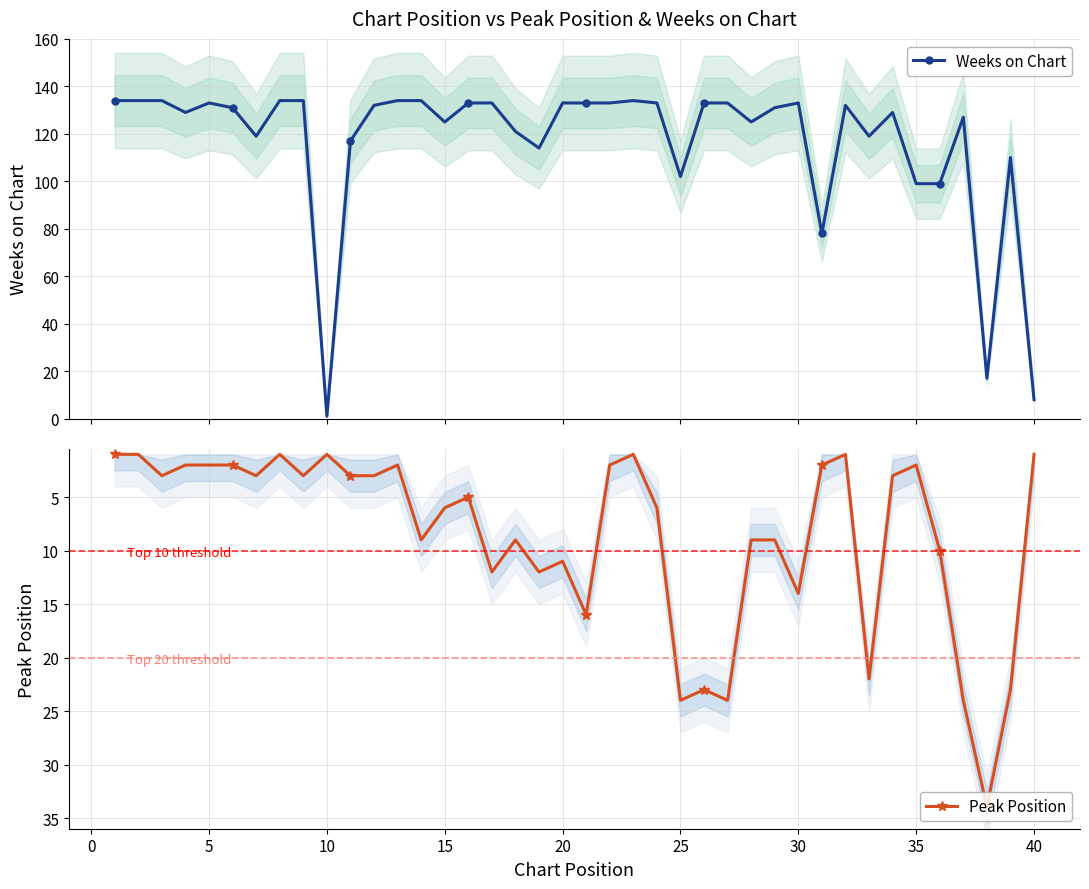

Reading left to right, what are all the values shown in this chart?

Weeks on Chart: 134	134	134	129	133	131	119	134	134	1	117	132	134	134	125	133	133	121	114	133	133	133	134	133	102	133	133	125	131	133	78	132	119	129	99	99	127	17	110	8
Peak Position: 1	1	3	2	2	2	3	1	3	1	3	3	2	9	6	5	12	9	12	11	16	2	1	6	24	23	24	9	9	14	2	1	22	3	2	10	24	34	23	1